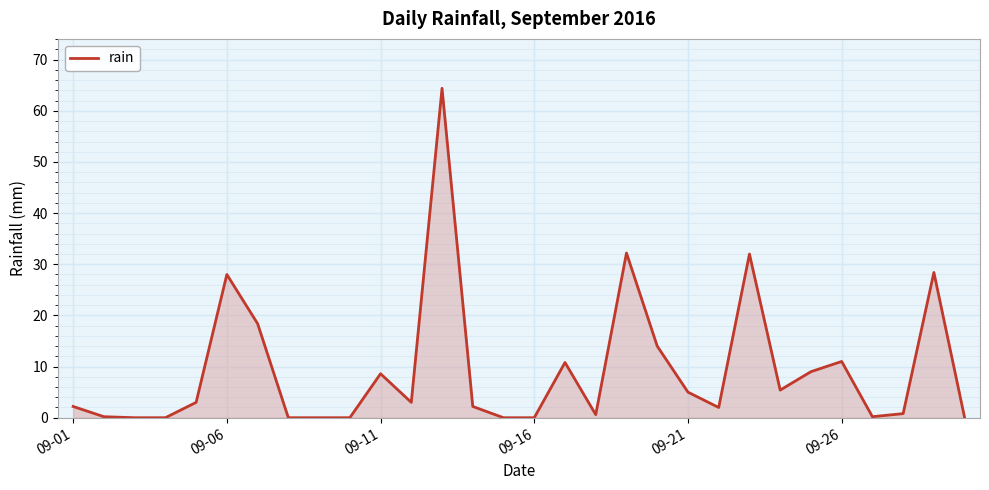

What is the greatest value displayed?

64.4